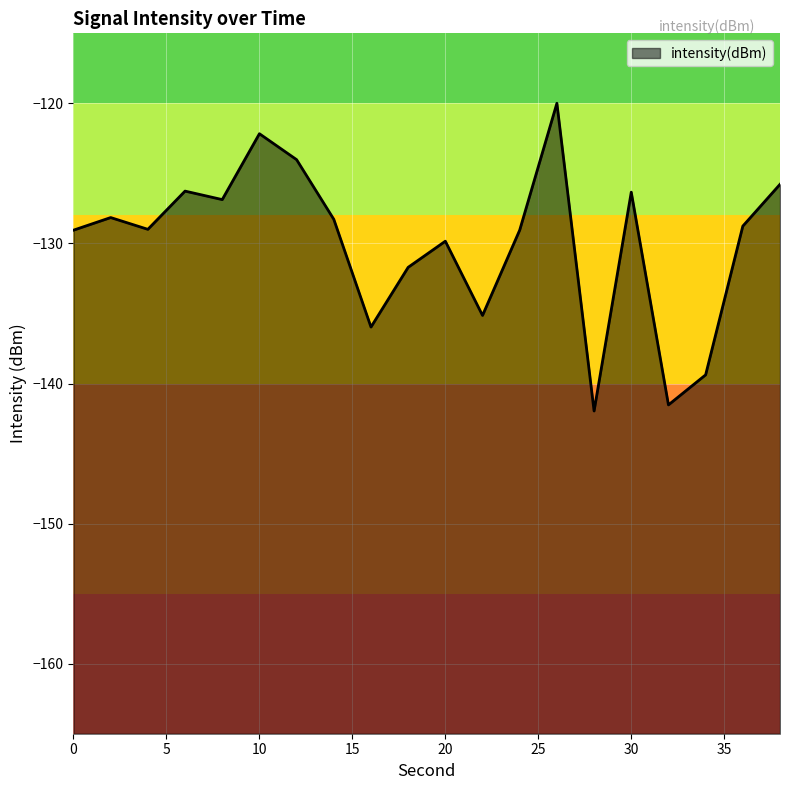

How many interior local peaks (higher than both neighbors) does the data have?

6